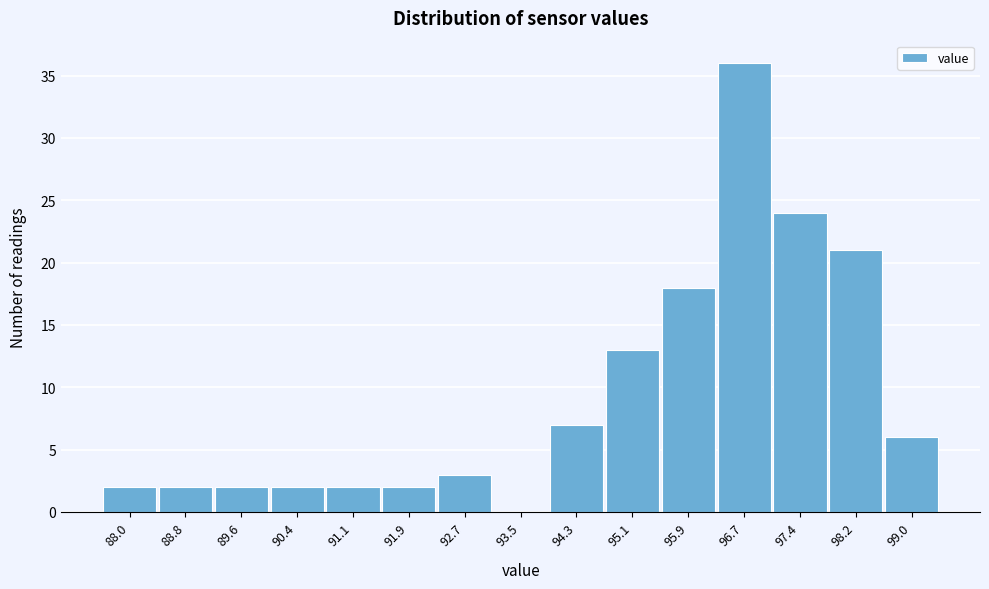

Reading right to left, transcribe all the data shown in this chart.

99.0=6	98.2=21	97.4=24	96.7=36	95.9=18	95.1=13	94.3=7	93.5=0	92.7=3	91.9=2	91.1=2	90.4=2	89.6=2	88.8=2	88.0=2